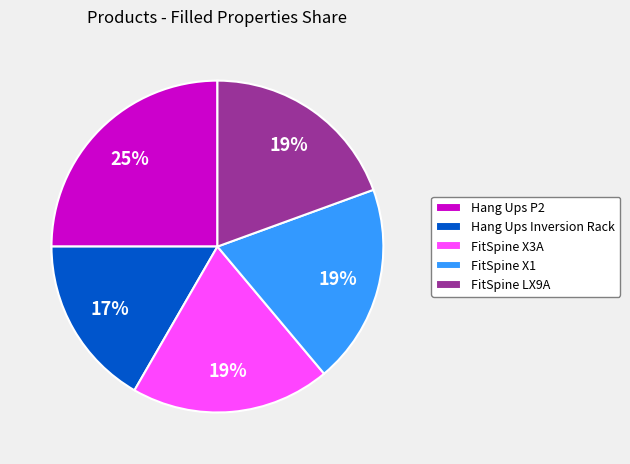

To the nearest percent, what portion does FitSpine LX9A represent?

19%